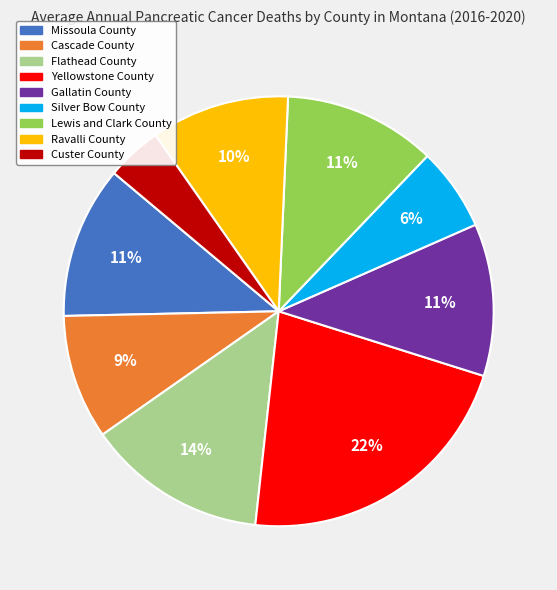

Which category has the smallest portion of the pie?

Custer County